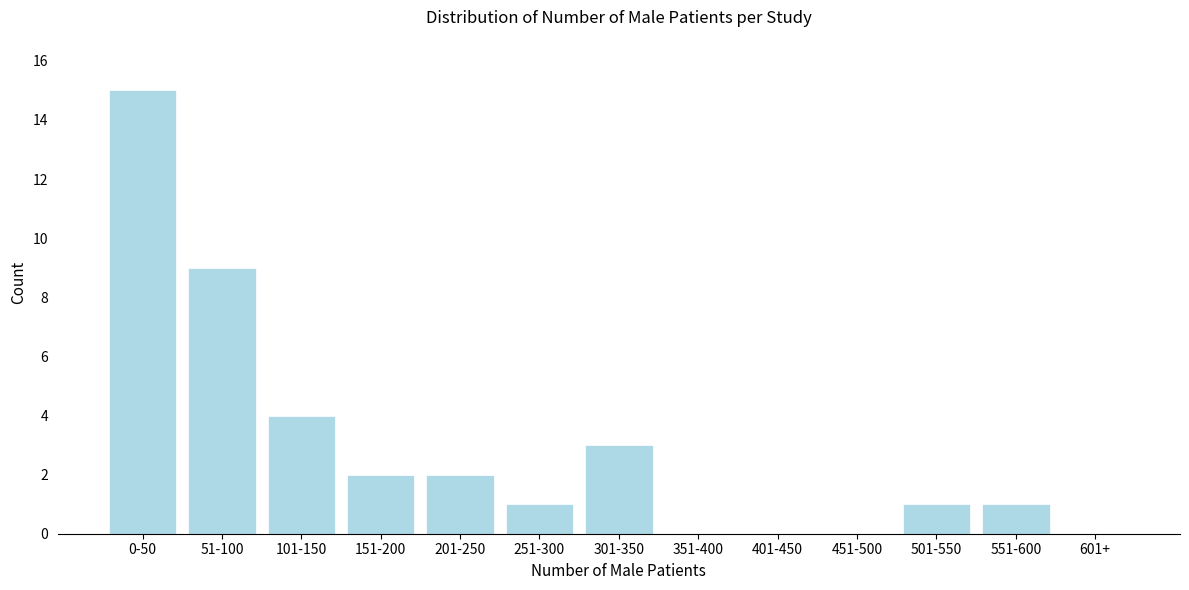

Reading left to right, list all the values displayed in this chart.

0-50=15	51-100=9	101-150=4	151-200=2	201-250=2	251-300=1	301-350=3	351-400=0	401-450=0	451-500=0	501-550=1	551-600=1	601+=0